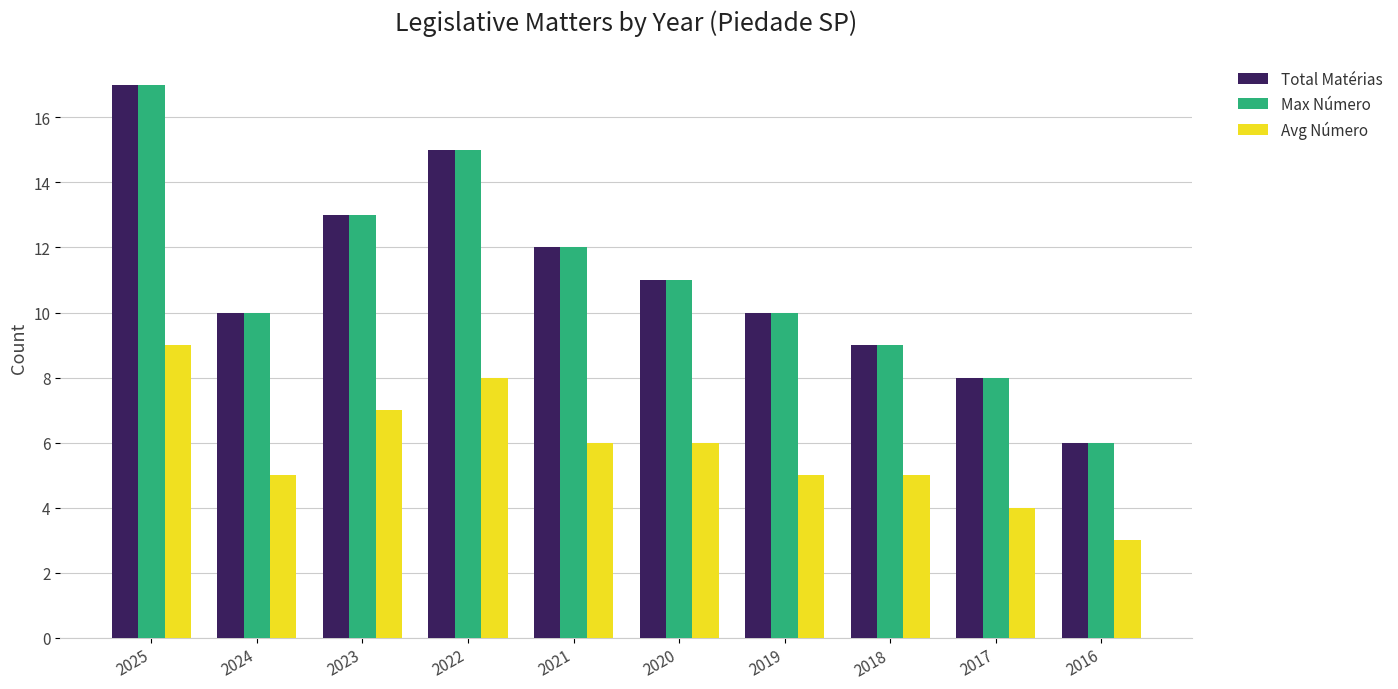

What is the difference between the highest and lowest values at 2017?

4